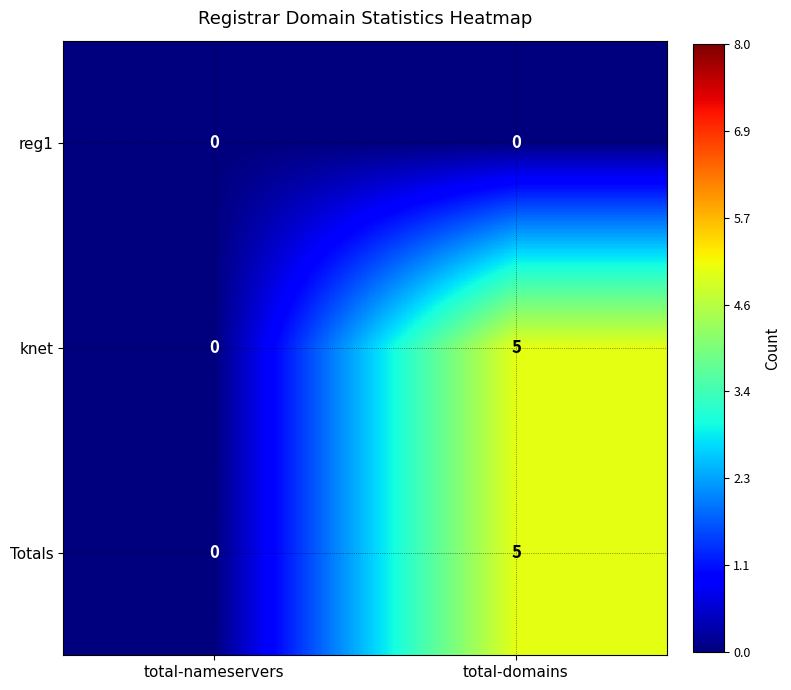

Reading left to right, extract all data points from this chart.

reg1: 0	0
knet: 0	5
Totals: 0	5